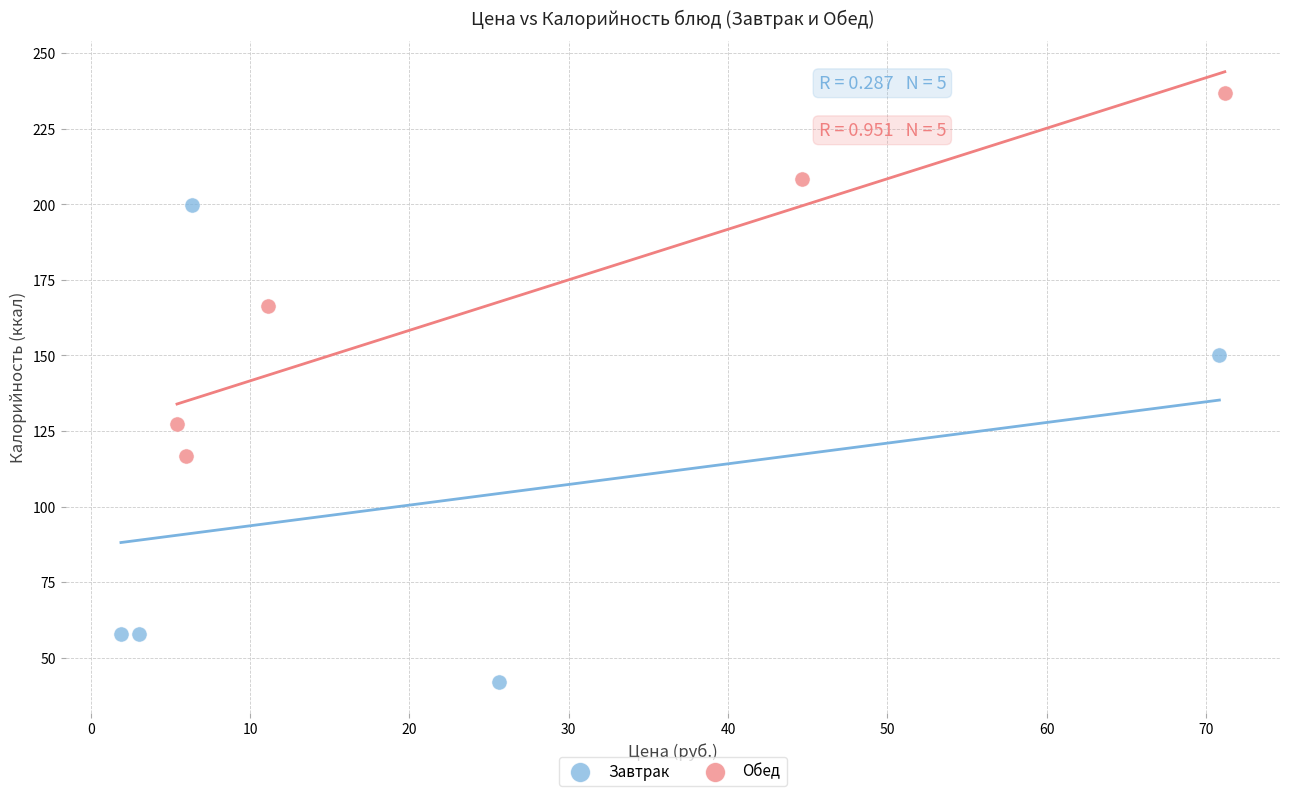

Which series contains the highest Y value?

Обед